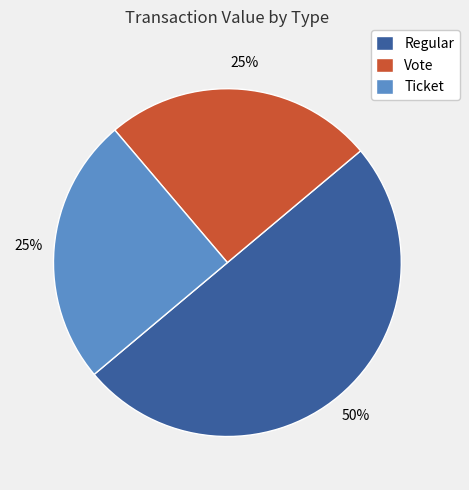

To the nearest percent, what is the difference between the largest and smallest slice percentages?

25%